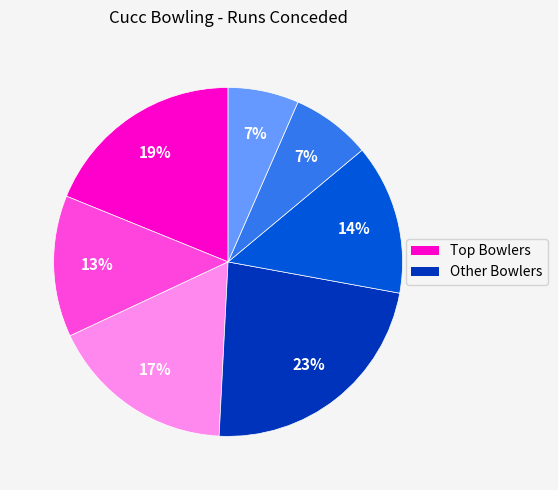

Is there any slice that represents more than half of the pie?

No